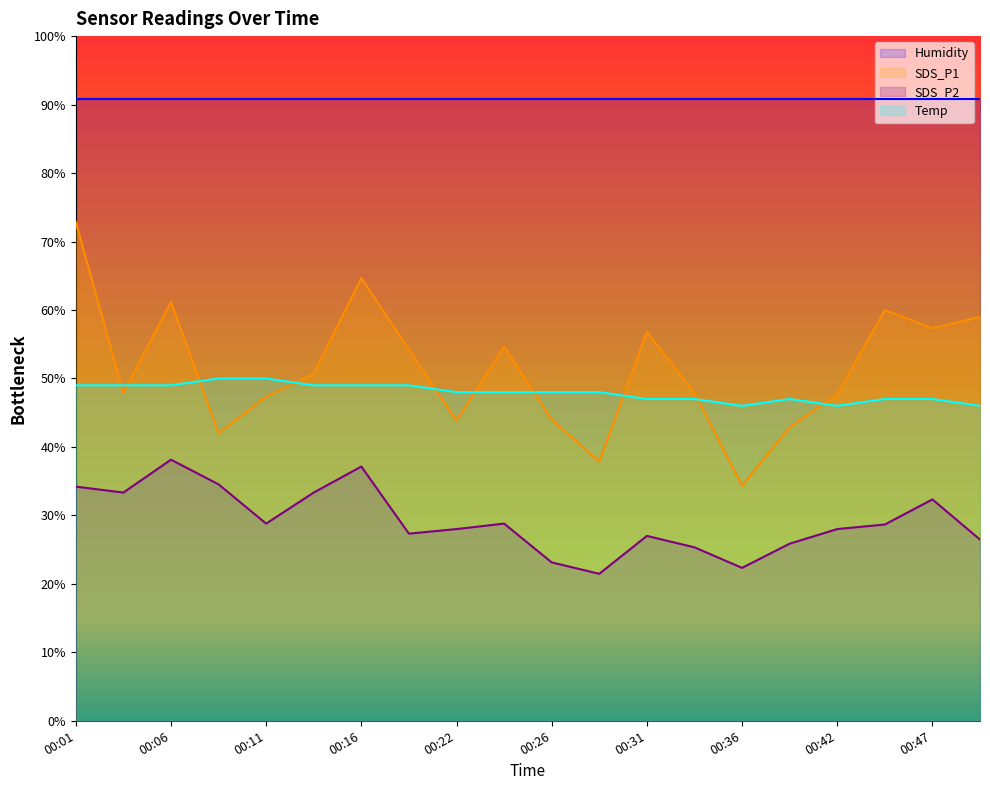

What is the difference between the SDS_P2 values at 00:36 and 00:31?

4.7